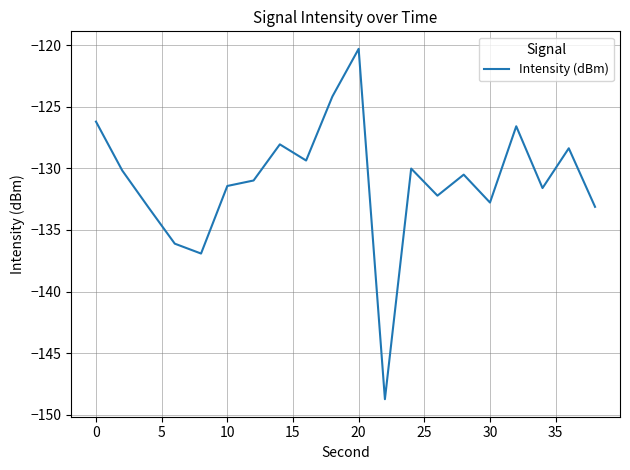

What is the difference between the maximum and minimum values?

28.4